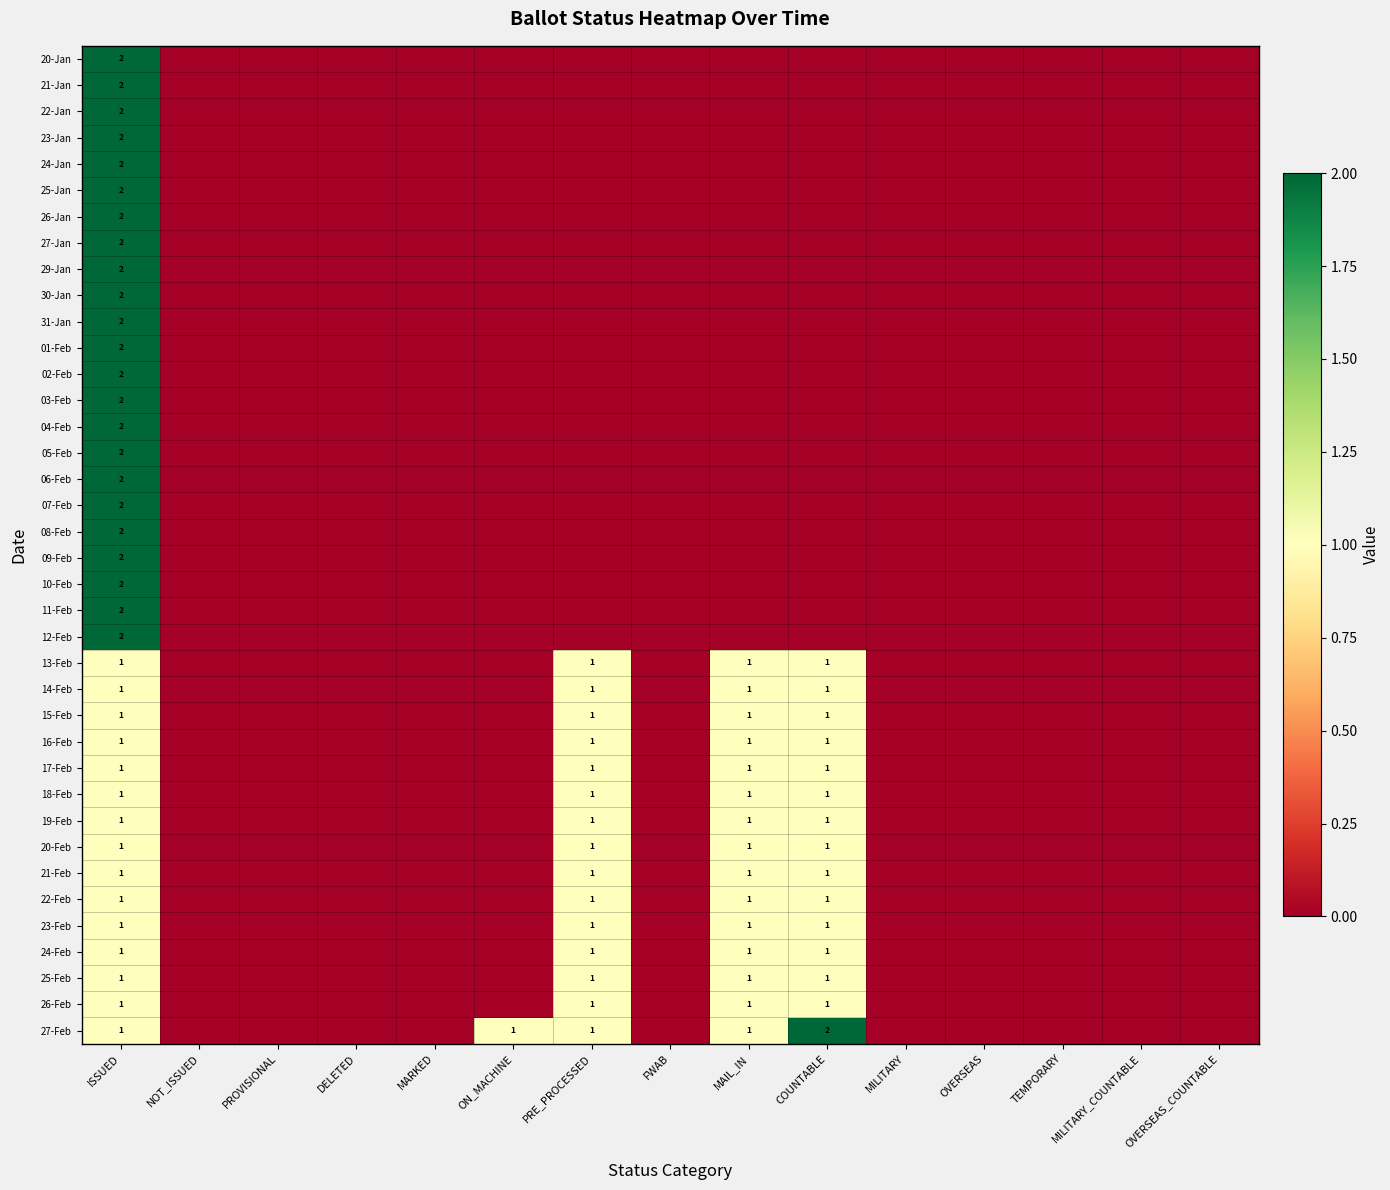

List the labels in order of 14-Feb value, largest first.

ISSUED, PRE_PROCESSED, MAIL_IN, COUNTABLE, NOT_ISSUED, PROVISIONAL, DELETED, MARKED, ON_MACHINE, FWAB, MILITARY, OVERSEAS, TEMPORARY, MILITARY_COUNTABLE, OVERSEAS_COUNTABLE